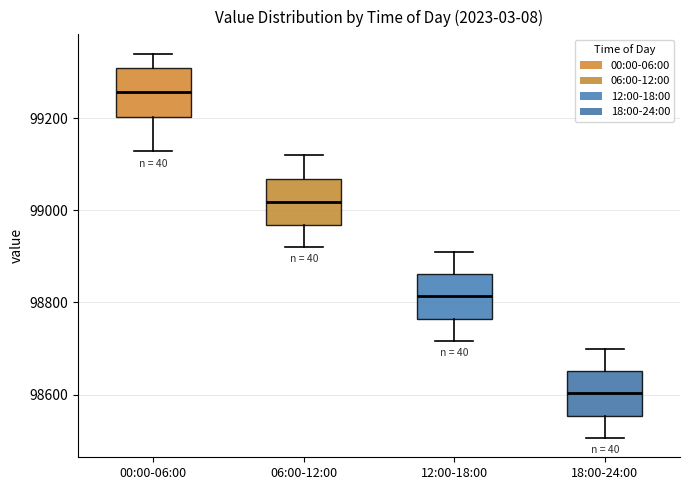

Reading left to right, transcribe this box plot: for each box, give where its median line is, the range the box spans, and where its two whiskers end, as read against the y-axis. The values are not printed on the chart, so give them approximately, as read against the axis.

00:00-06:00: median 99260, box 99200 to 99300, whiskers 99120 to 99340
06:00-12:00: median 99020, box 98960 to 99060, whiskers 98920 to 99120
12:00-18:00: median 98820, box 98760 to 98860, whiskers 98720 to 98920
18:00-24:00: median 98600, box 98560 to 98660, whiskers 98500 to 98700